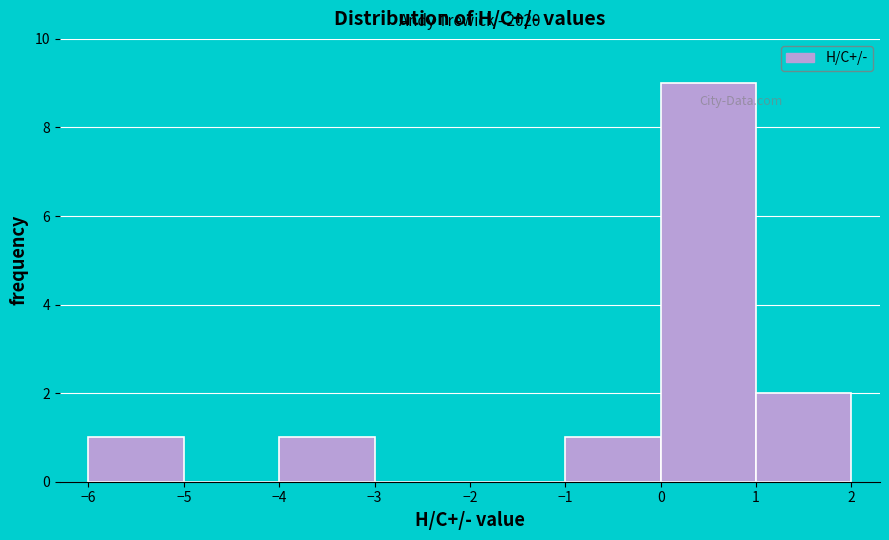

Which range on the x-axis has the tallest bar?

0 to 1